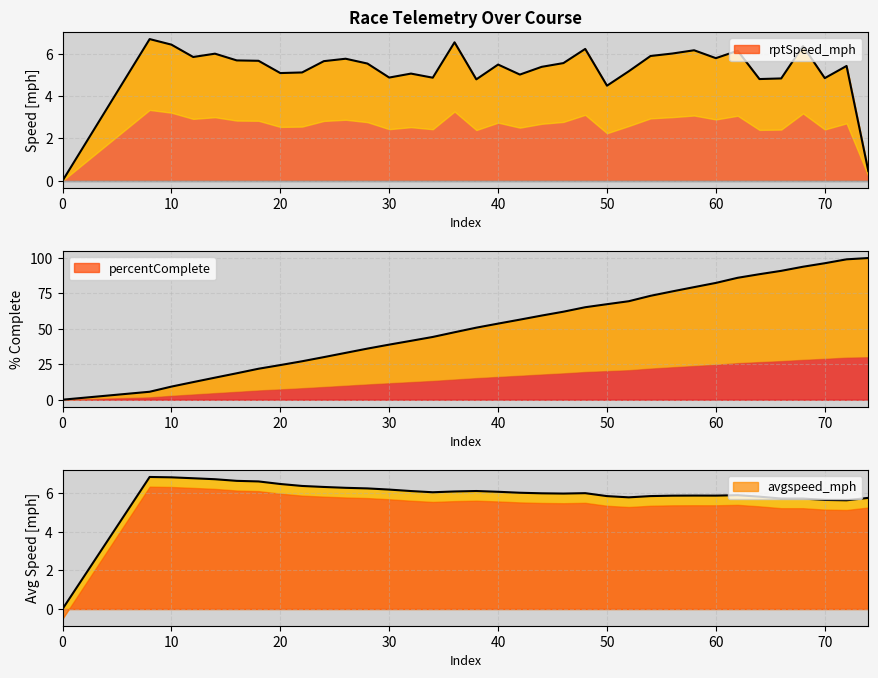

Is the value of avgspeed_mph at 72 greater than the value of rptSpeed_mph at 66?

Yes